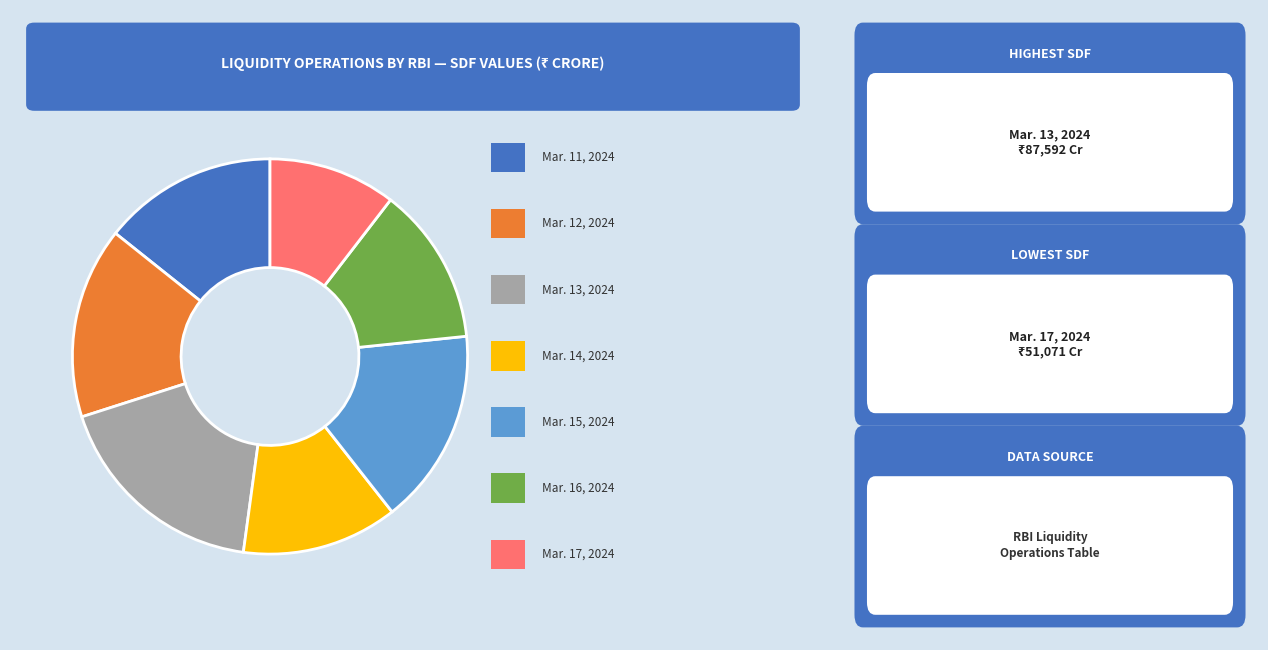

Count the number of slices in the pie.

7